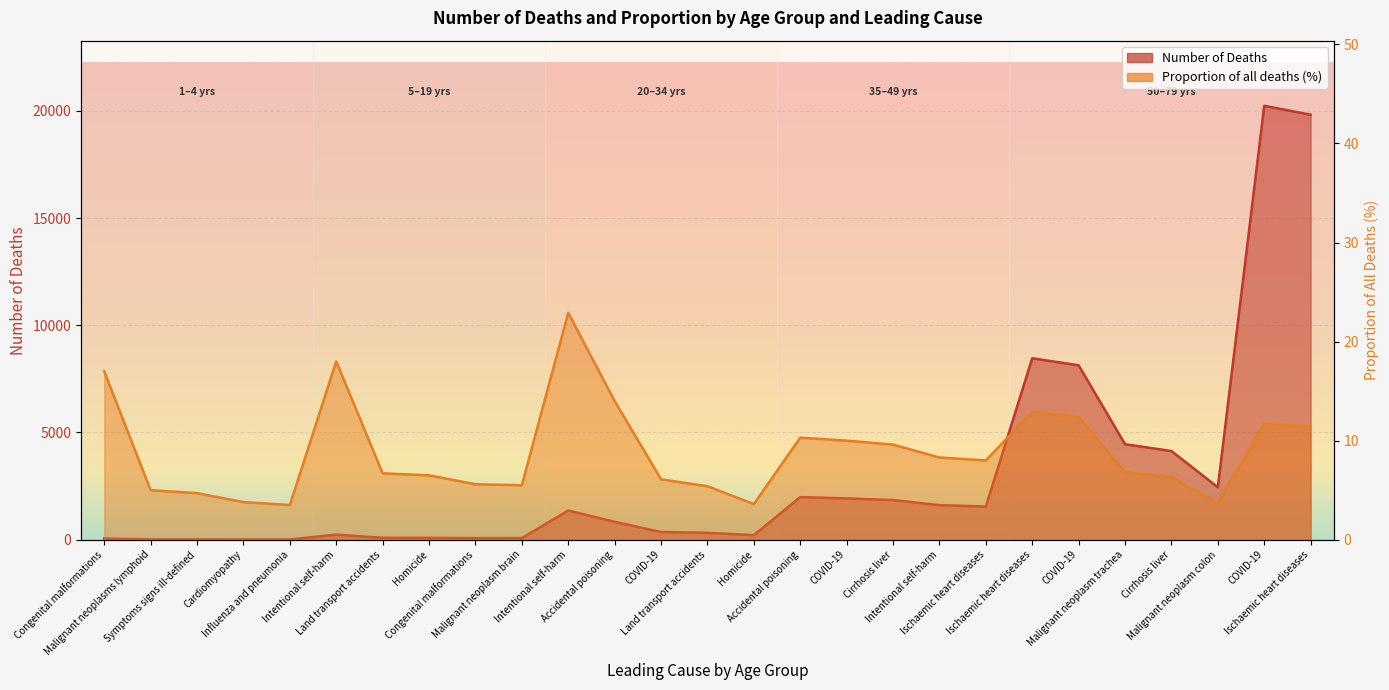

What is the label of the 17th point from the right?

Intentional self-harm